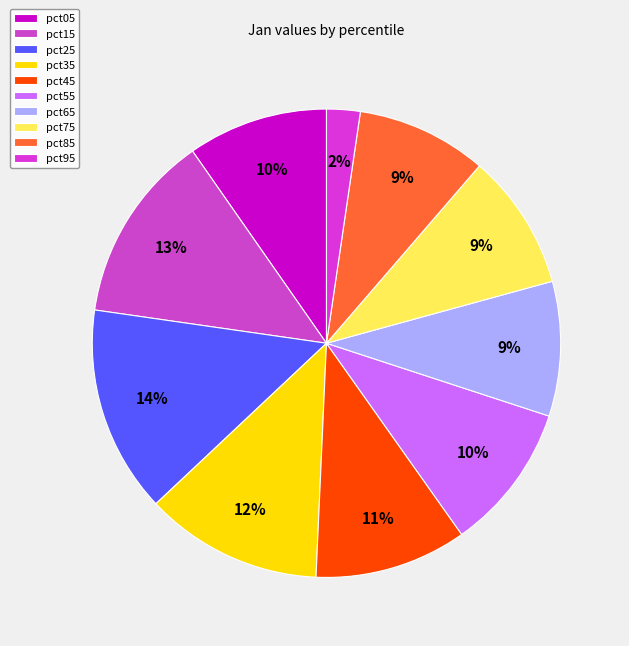

Is it true that pct65 is 9% of the pie?

True